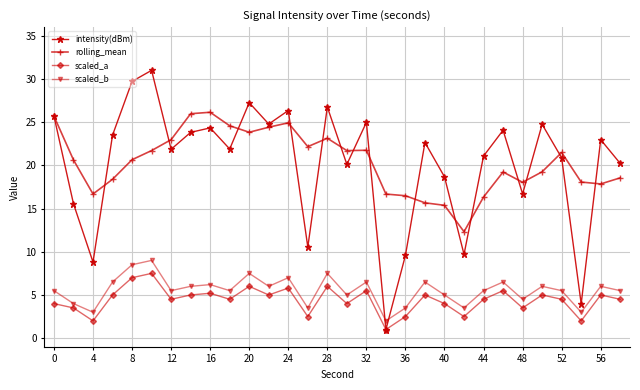

What is the average value of the scaled_a series?

4.4